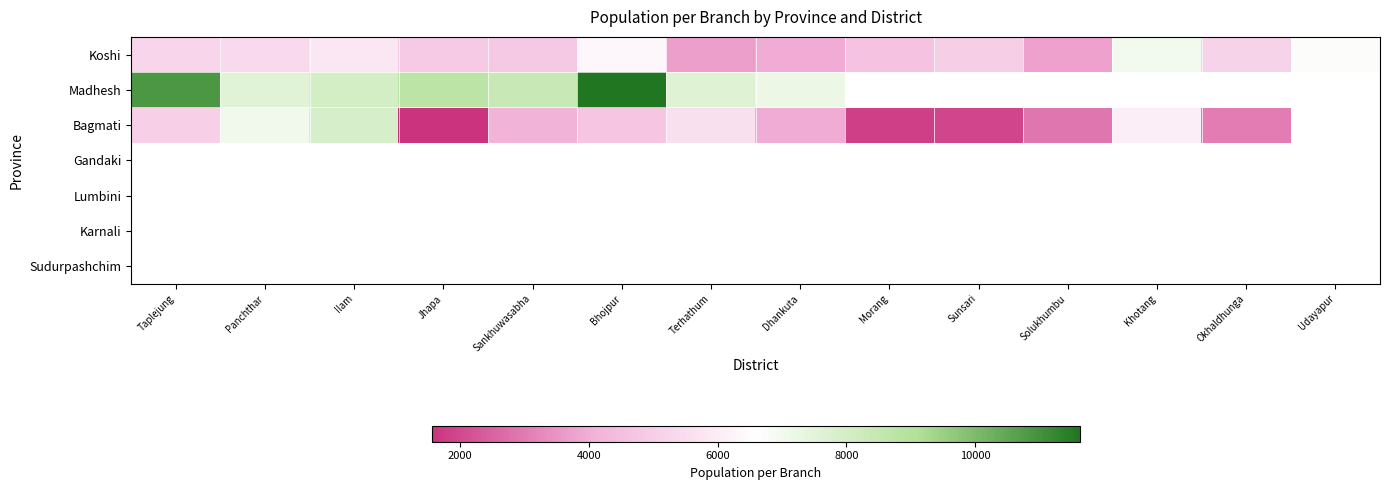

What is the greatest value displayed?

11622.5